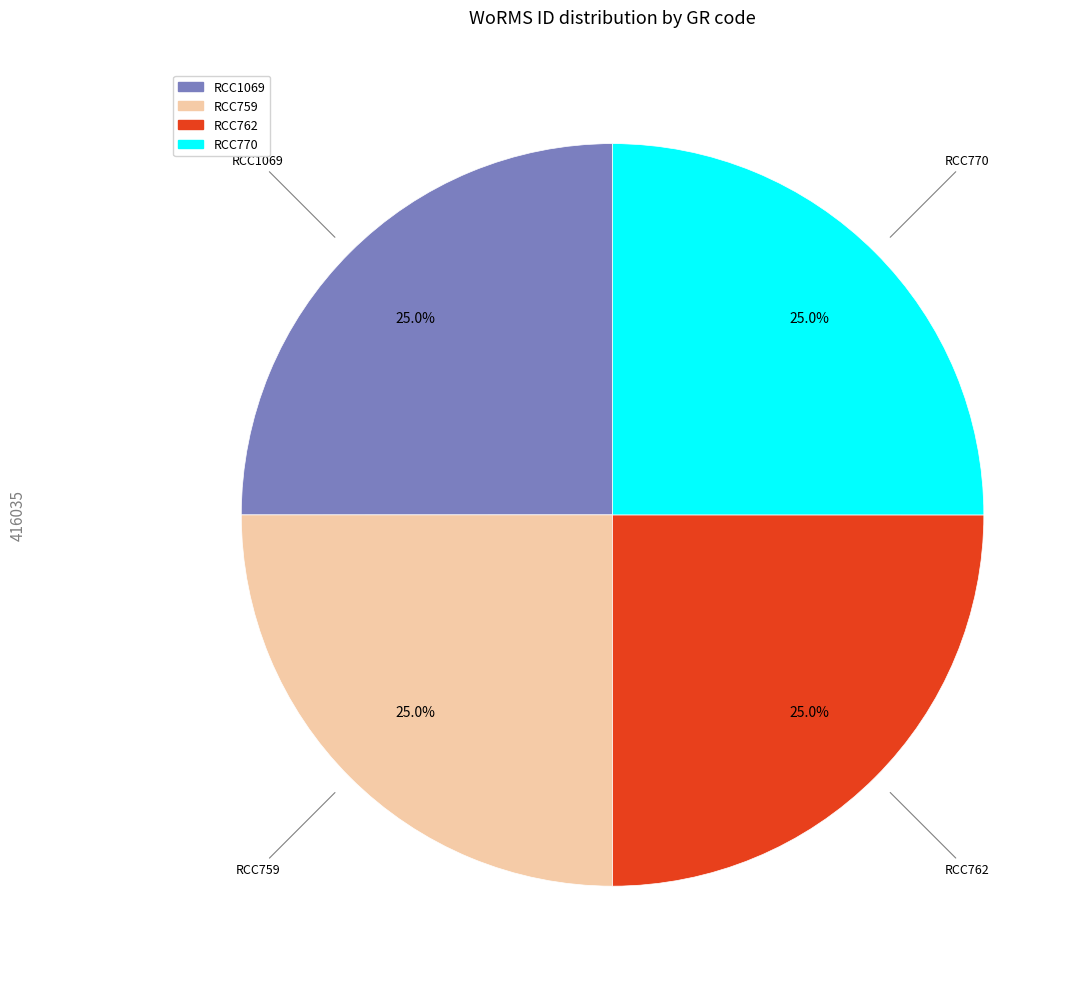

Does RCC770 represent more than half of the total?

No